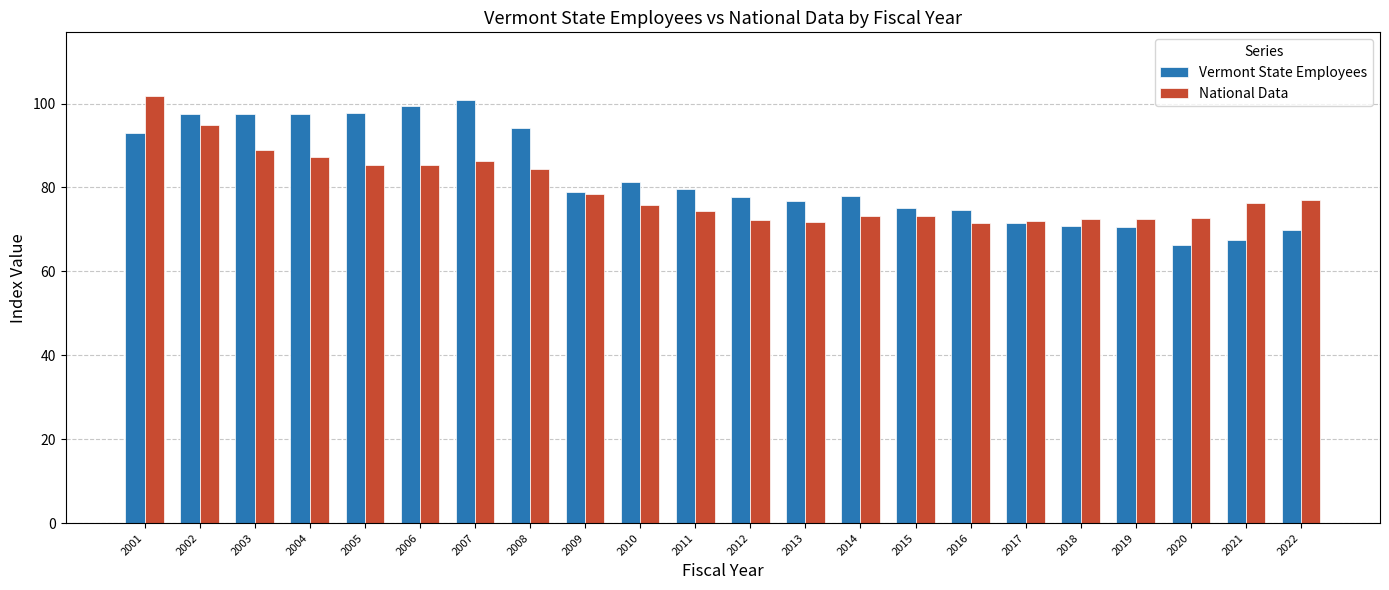

What is the minimum value for Vermont State Employees?

66.4